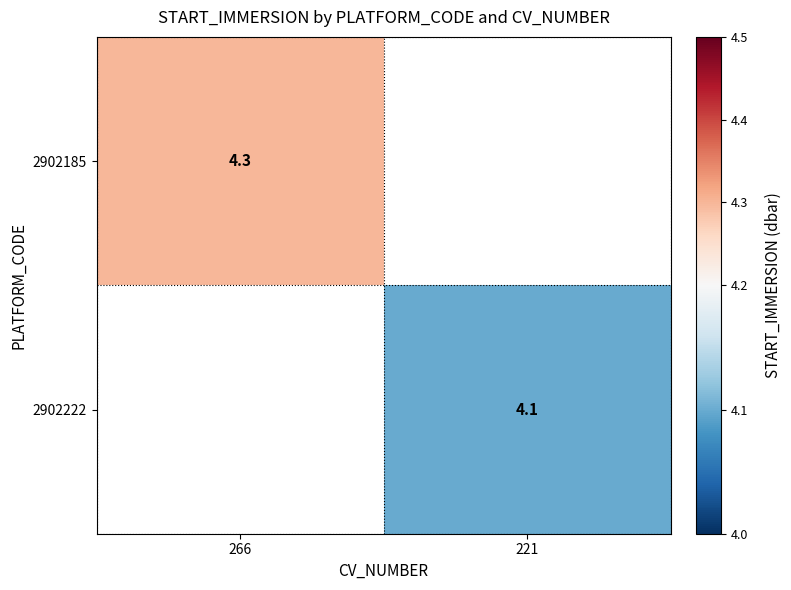

At how many categories does at least one series exceed 4?

2